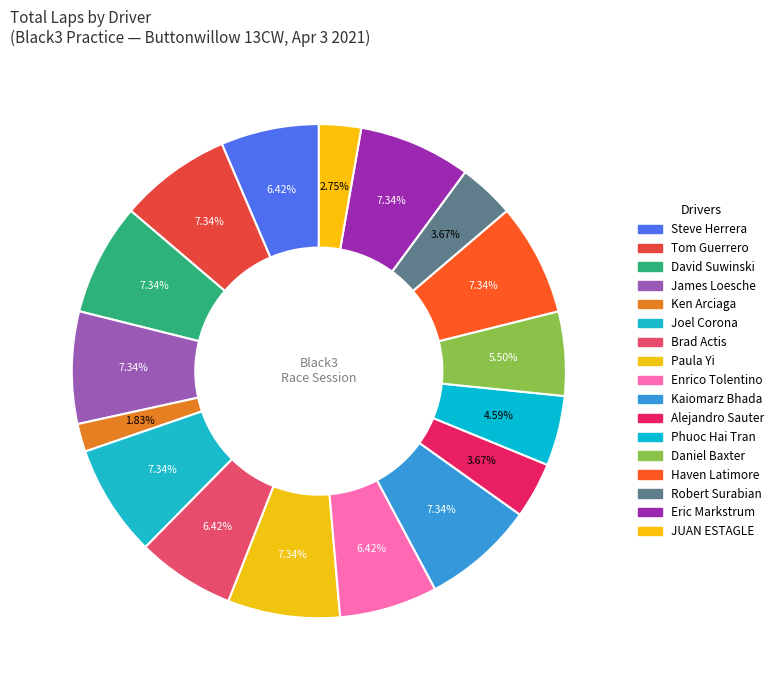

How many slices are in this pie chart?

17